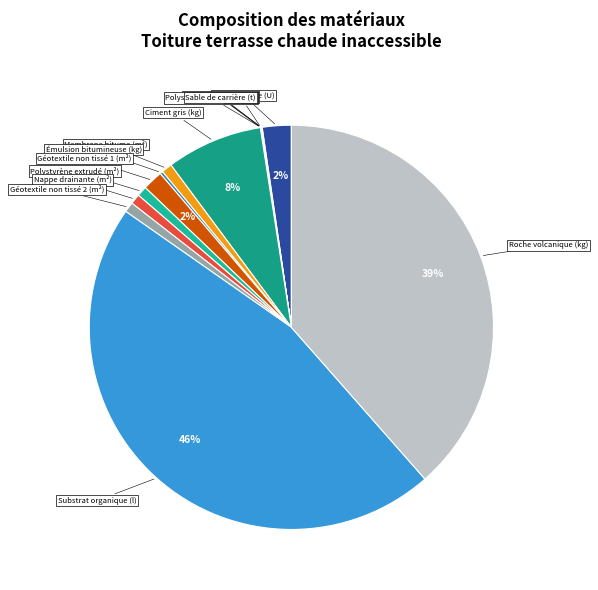

Which category has the biggest portion of the pie?

Substrat organique (l)